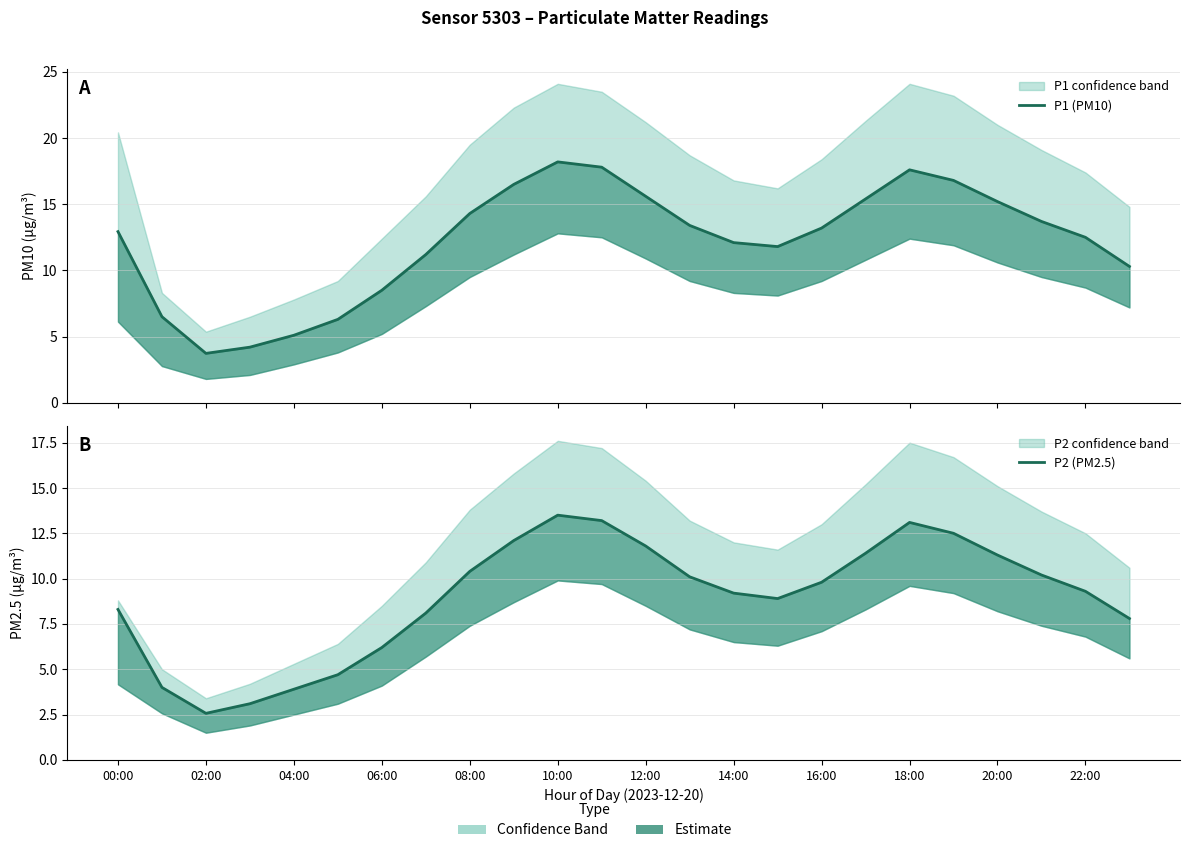

What is the label of the 3rd point from the right?

21